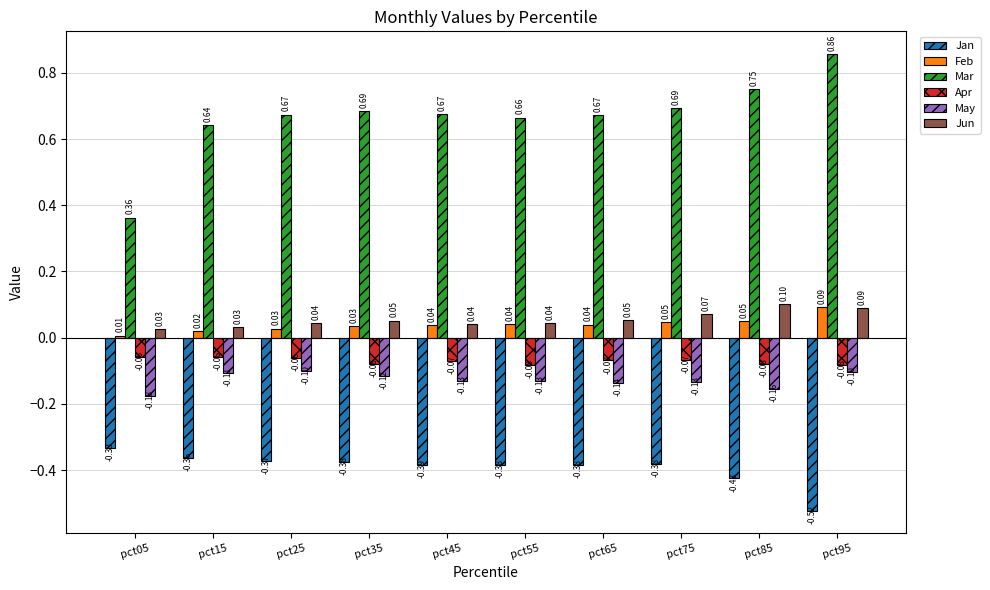

What is the sum of the Mar values at pct85 and pct65?

1.4